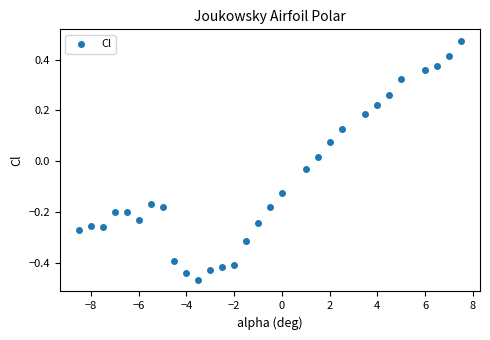

What is the range of X values (max minus min)?

16.0